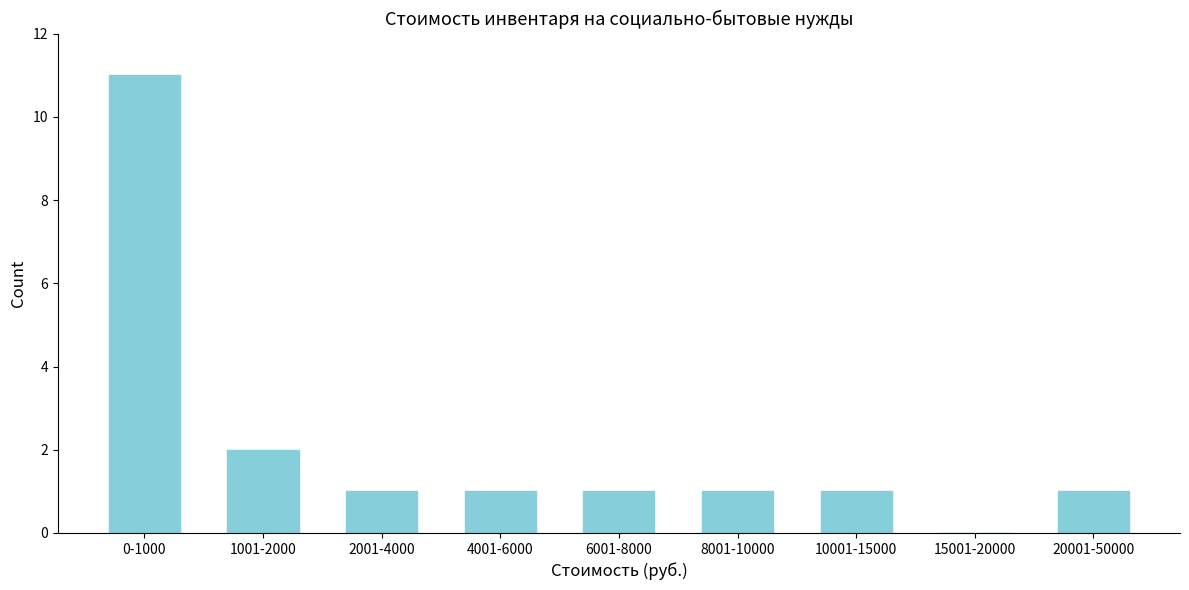

Reading right to left, extract all data points from this chart.

20001-50000=1	15001-20000=0	10001-15000=1	8001-10000=1	6001-8000=1	4001-6000=1	2001-4000=1	1001-2000=2	0-1000=11